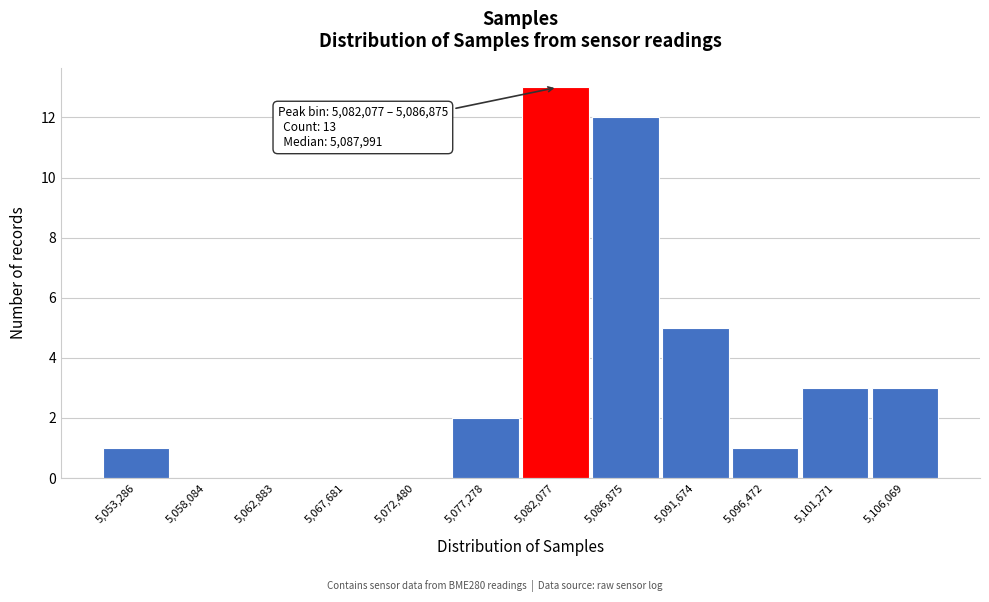

Reading left to right, transcribe all the data shown in this chart.

5,053,286=1	5,058,084=0	5,062,883=0	5,067,681=0	5,072,480=0	5,077,278=2	5,082,077=13	5,086,875=12	5,091,674=5	5,096,472=1	5,101,271=3	5,106,069=3